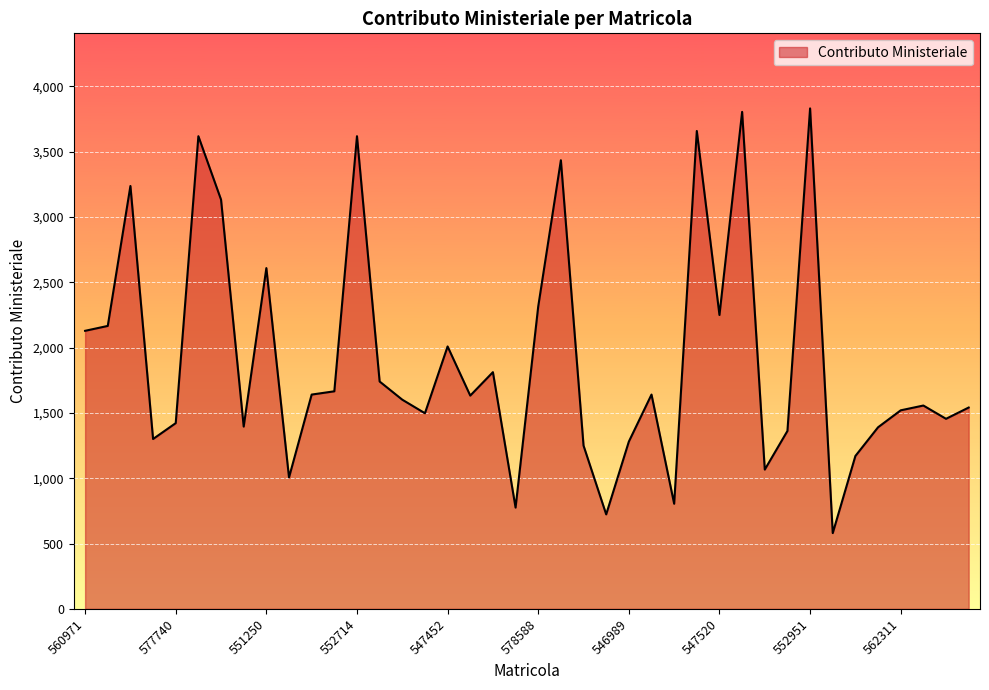

What is the greatest value displayed?

3830.4